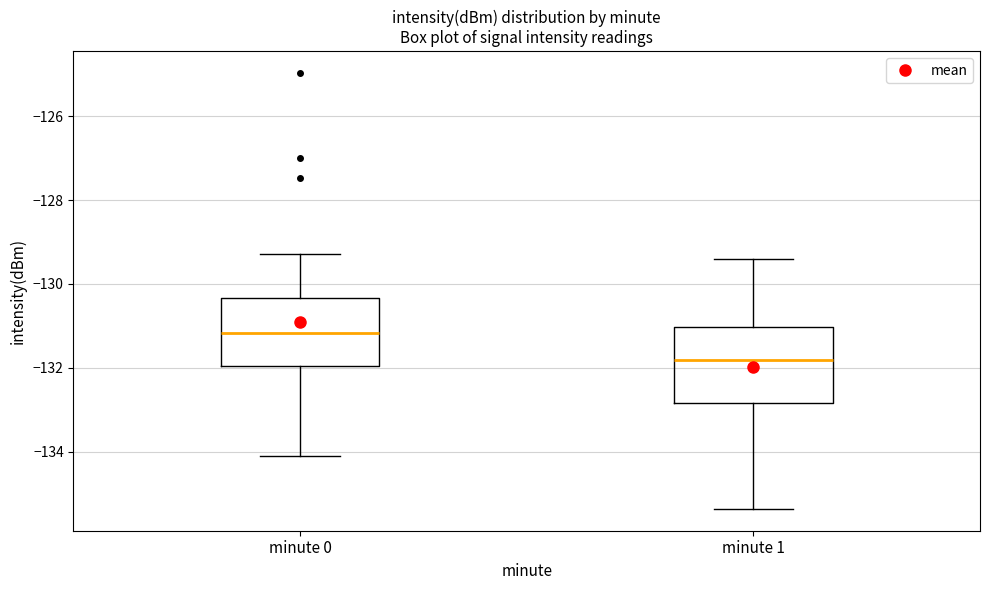

Where does the lower whisker of the box for minute 1 end on the y-axis? The values are not printed on the chart, so give them approximately, as read against the axis.

-135.4